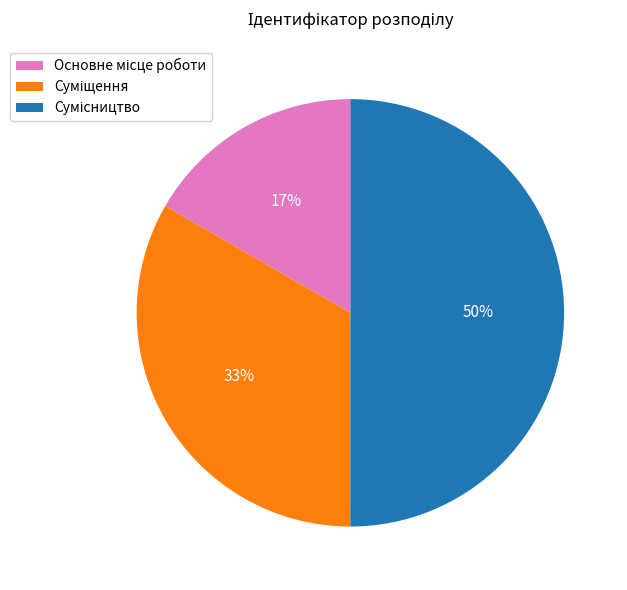

To the nearest percent, what is the difference between the largest and smallest slice percentages?

33%